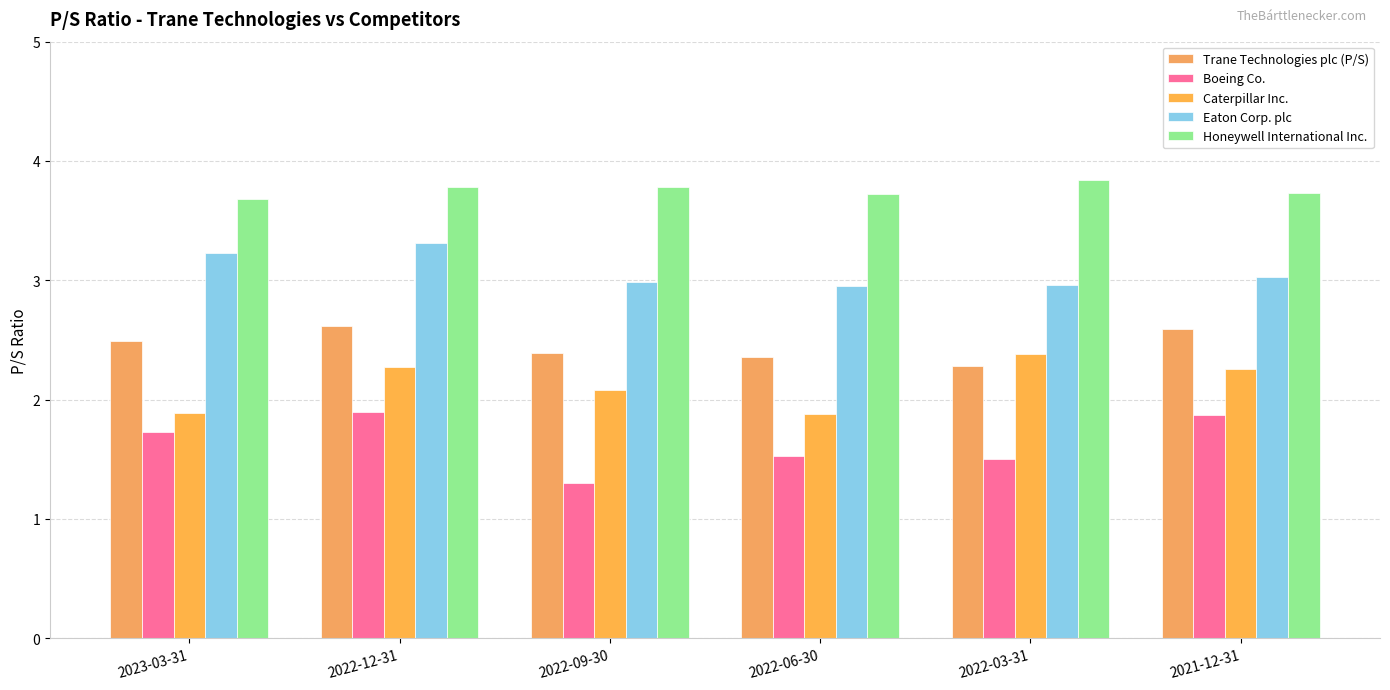

Which label corresponds to the largest value in the chart?

2022-03-31